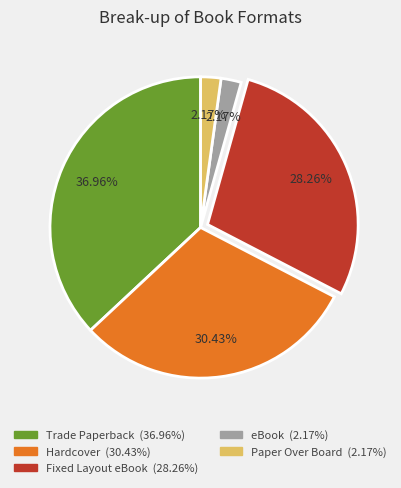

Count the number of slices in the pie.

5